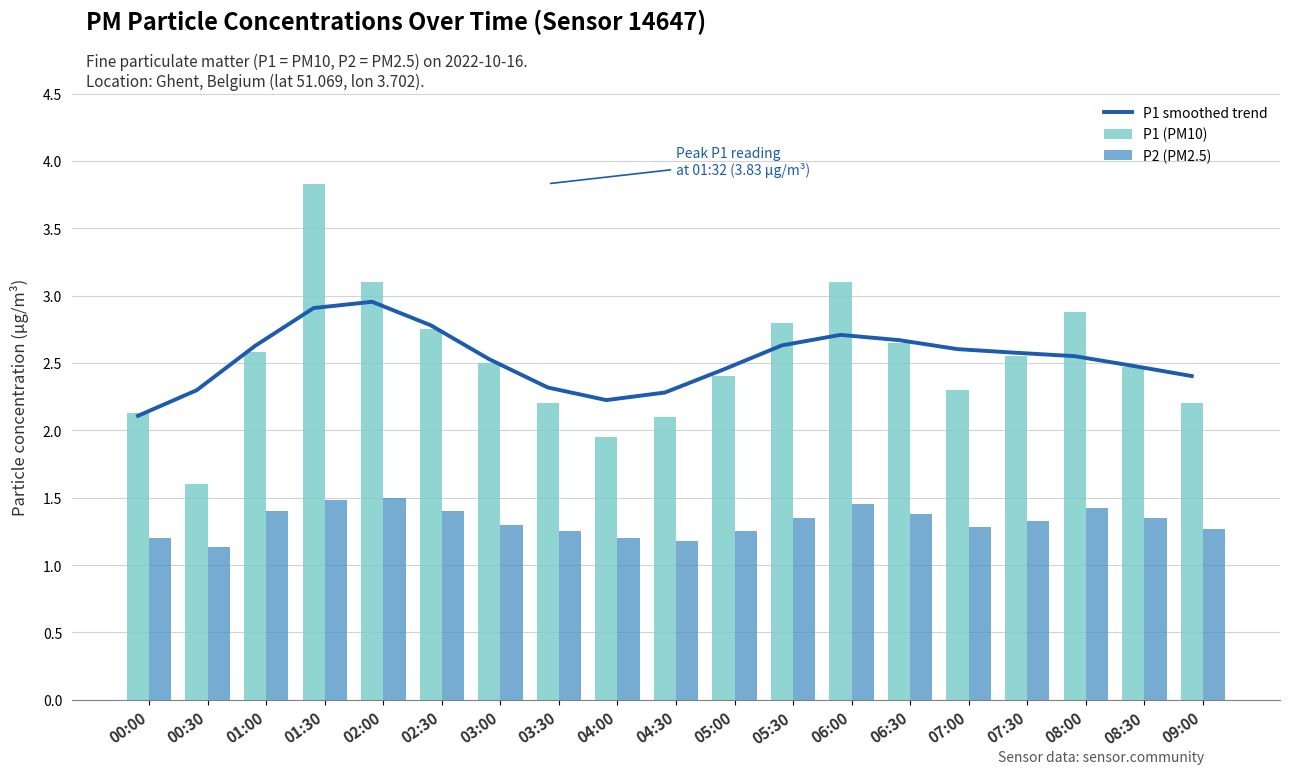

At how many categories does at least one series exceed 2?

19